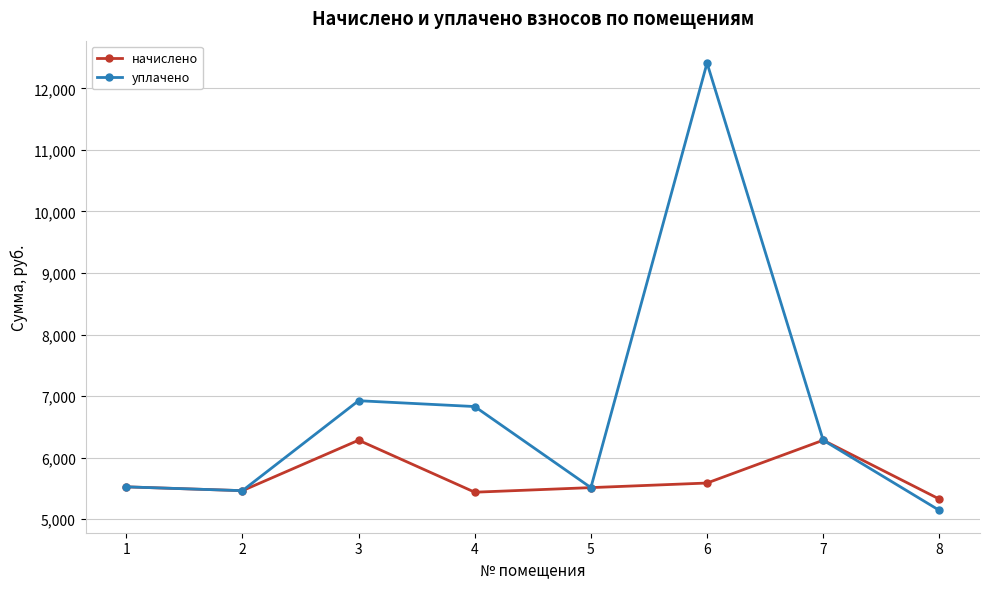

Rank the series by their average value, from highest to lowest.

уплачено, начислено